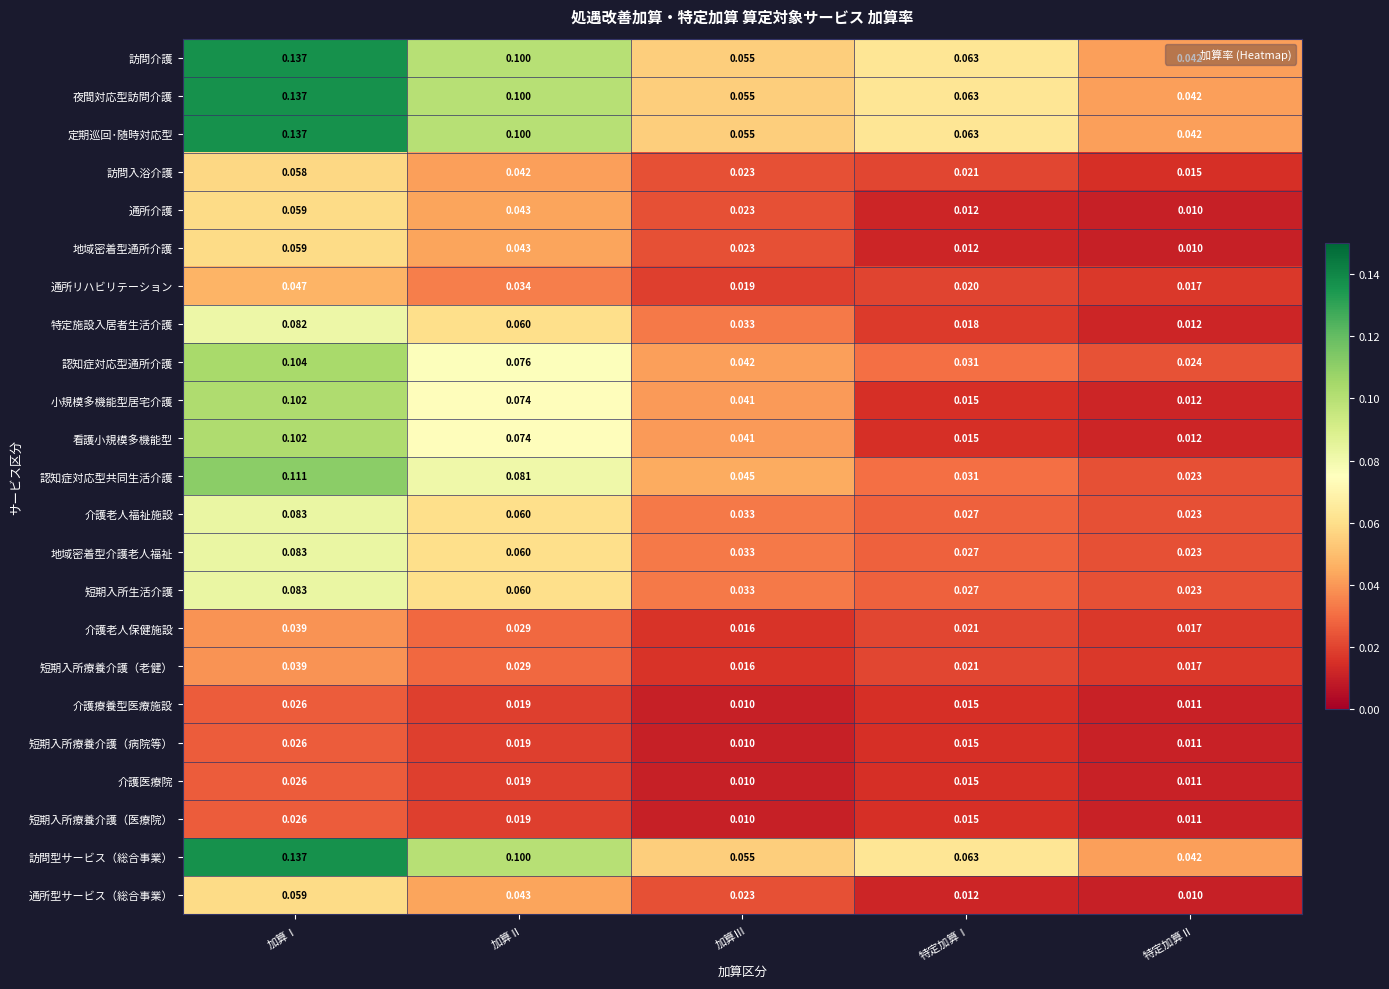

What is the maximum value shown in the chart?

0.1